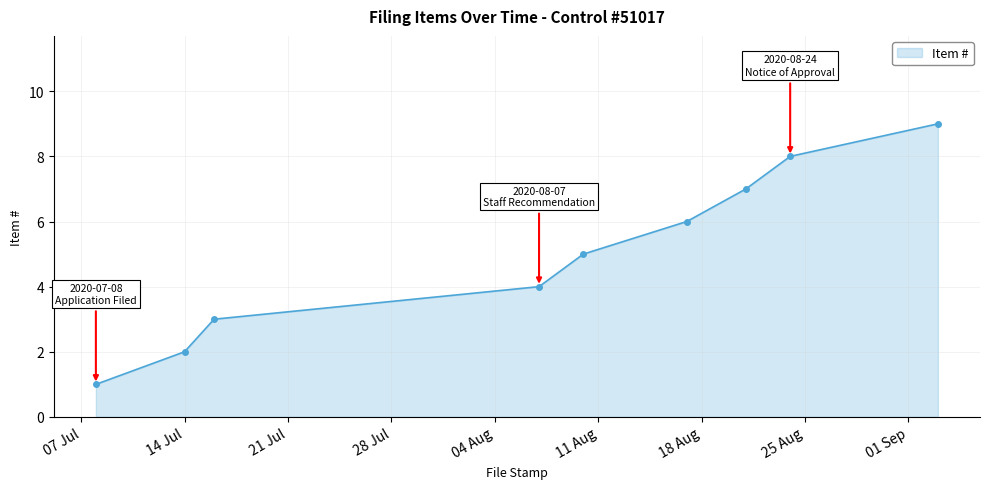

True or false: there are more than 0 points higher than both neighbors.

False